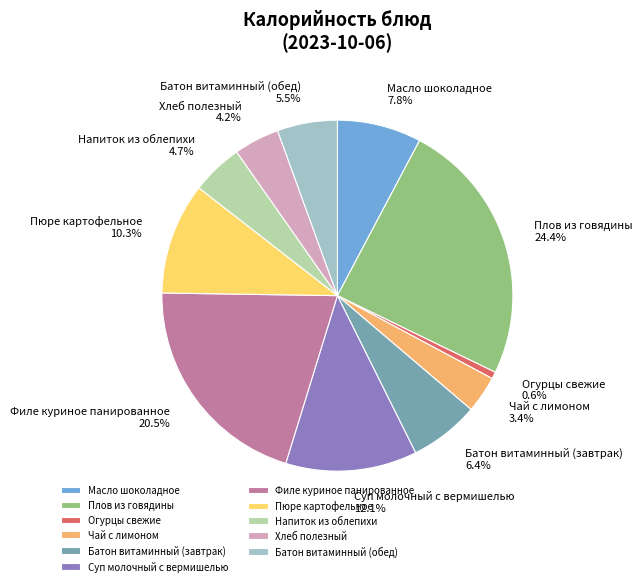

To the nearest percent, what is the average slice percentage?

9%